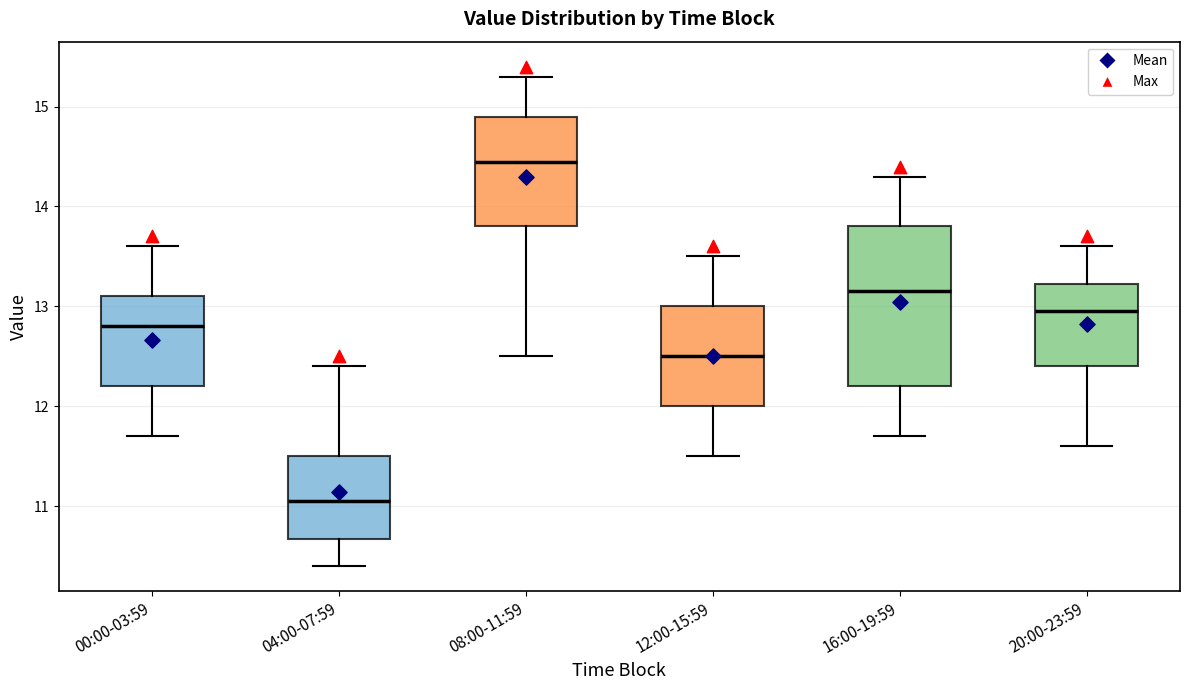

Reading left to right, transcribe this box plot: for each box, give where its median line is, the range the box spans, and where its two whiskers end, as read against the y-axis. The values are not printed on the chart, so give them approximately, as read against the axis.

00:00-03:59: median 12.8, box 12.2 to 13.1, whiskers 11.7 to 13.6
04:00-07:59: median 11.1, box 10.7 to 11.5, whiskers 10.4 to 12.4
08:00-11:59: median 14.5, box 13.8 to 14.9, whiskers 12.5 to 15.3
12:00-15:59: median 12.5, box 12.0 to 13.0, whiskers 11.5 to 13.5
16:00-19:59: median 13.2, box 12.2 to 13.8, whiskers 11.7 to 14.3
20:00-23:59: median 13.0, box 12.4 to 13.2, whiskers 11.6 to 13.6